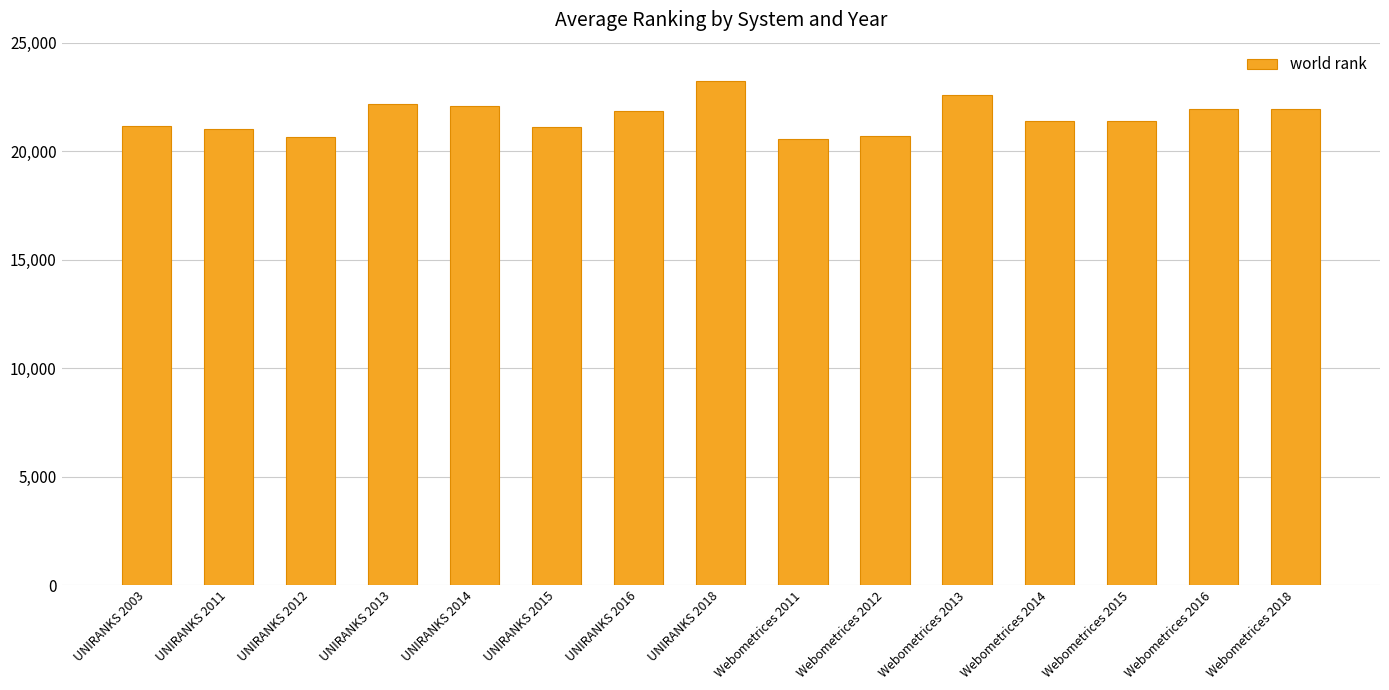

Approximately how many times larger is the value at UNIRANKS 2014 compared to Webometrices 2018?

1.0